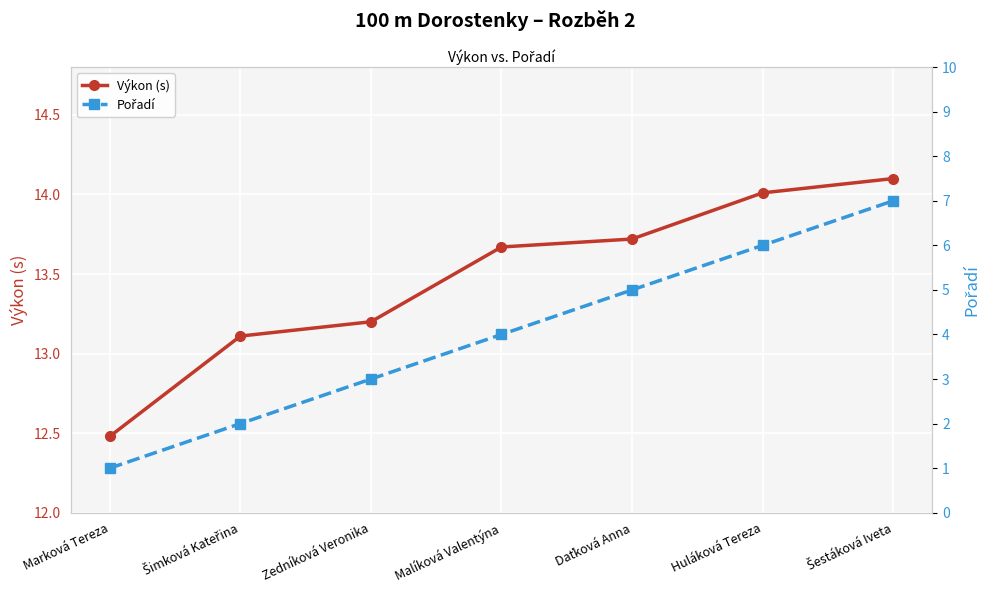

True or false: Pořadí and Výkon (s) cross at least once.

False